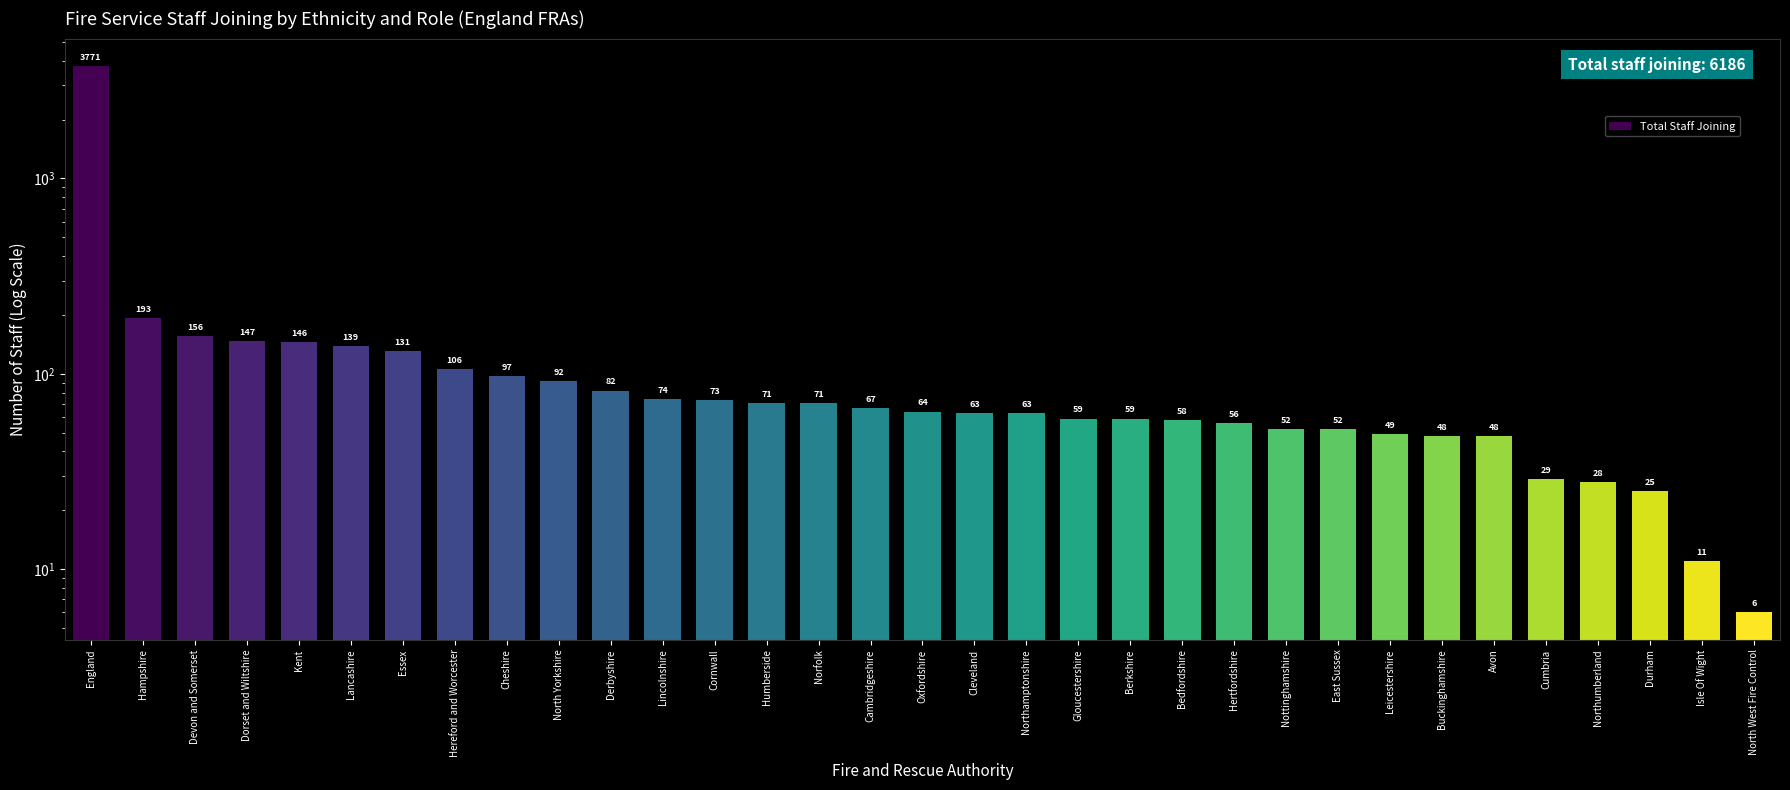

What is the average value?

187